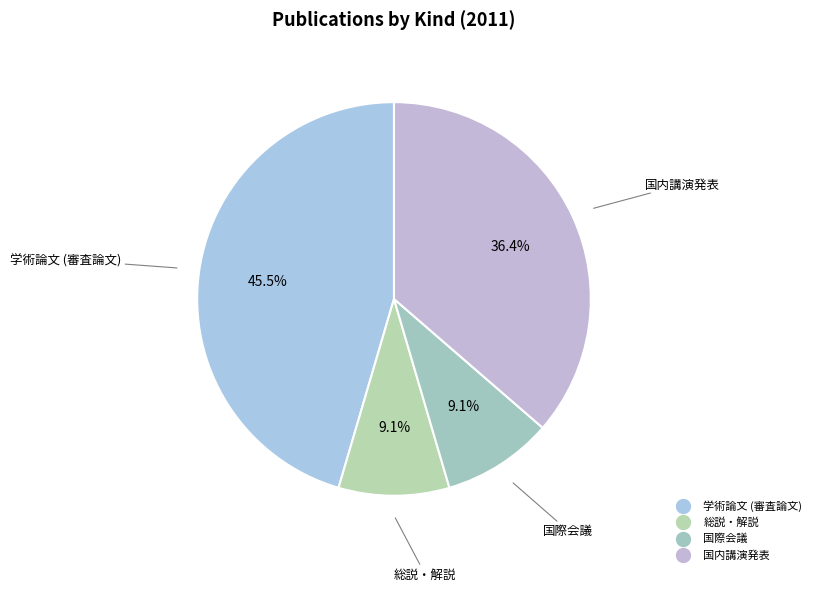

Is there any slice that represents more than half of the pie?

No